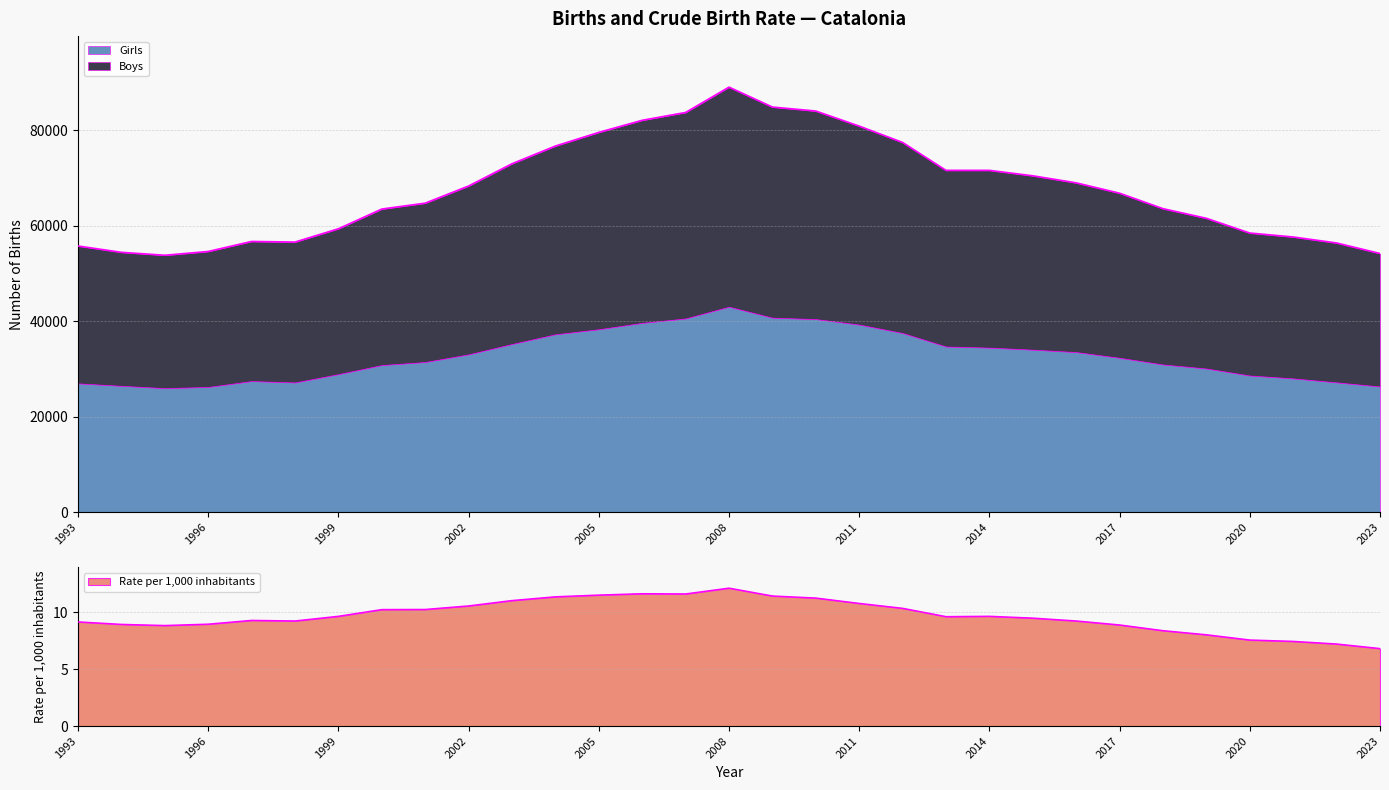

List the labels in order of Boys value, smallest first.

1995, 2023, 1994, 1996, 1993, 2022, 1997, 1998, 2021, 2020, 1999, 2019, 2018, 2000, 2001, 2017, 2002, 2016, 2015, 2013, 2014, 2003, 2004, 2012, 2005, 2011, 2006, 2007, 2010, 2009, 2008